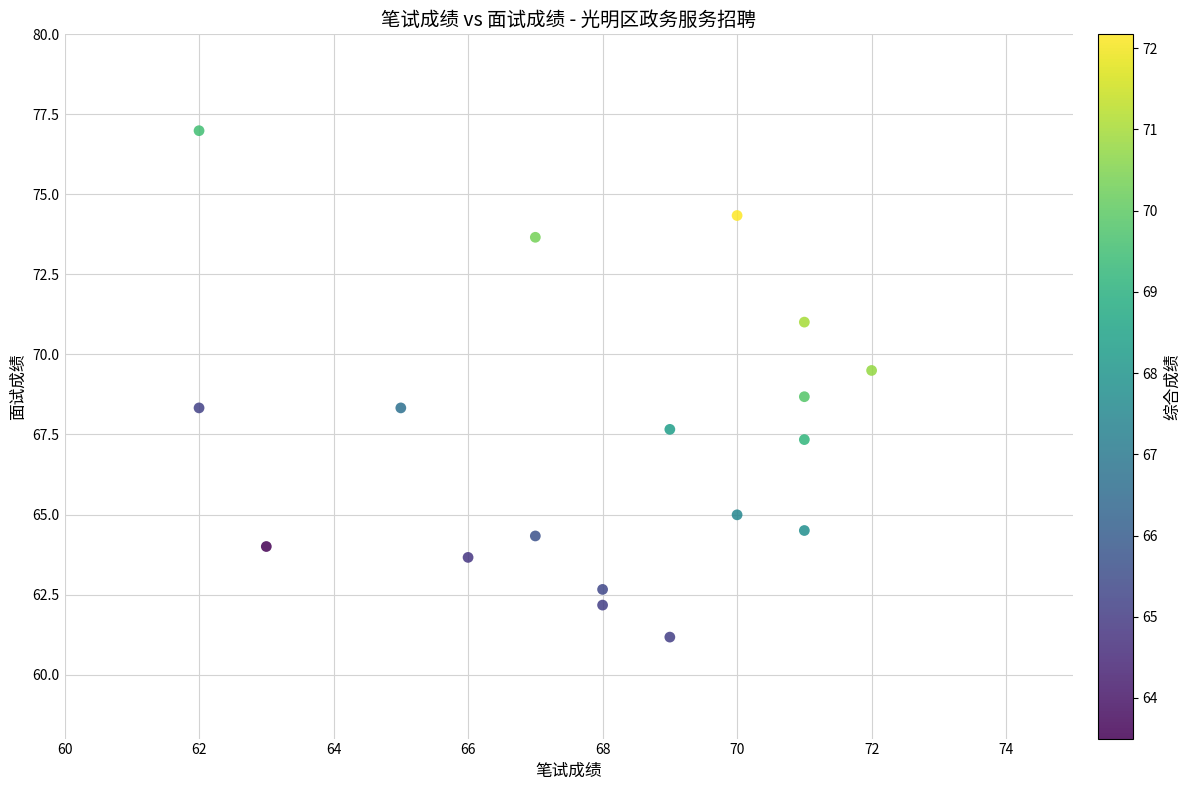

What is the range of Y values (max minus min)?

15.8